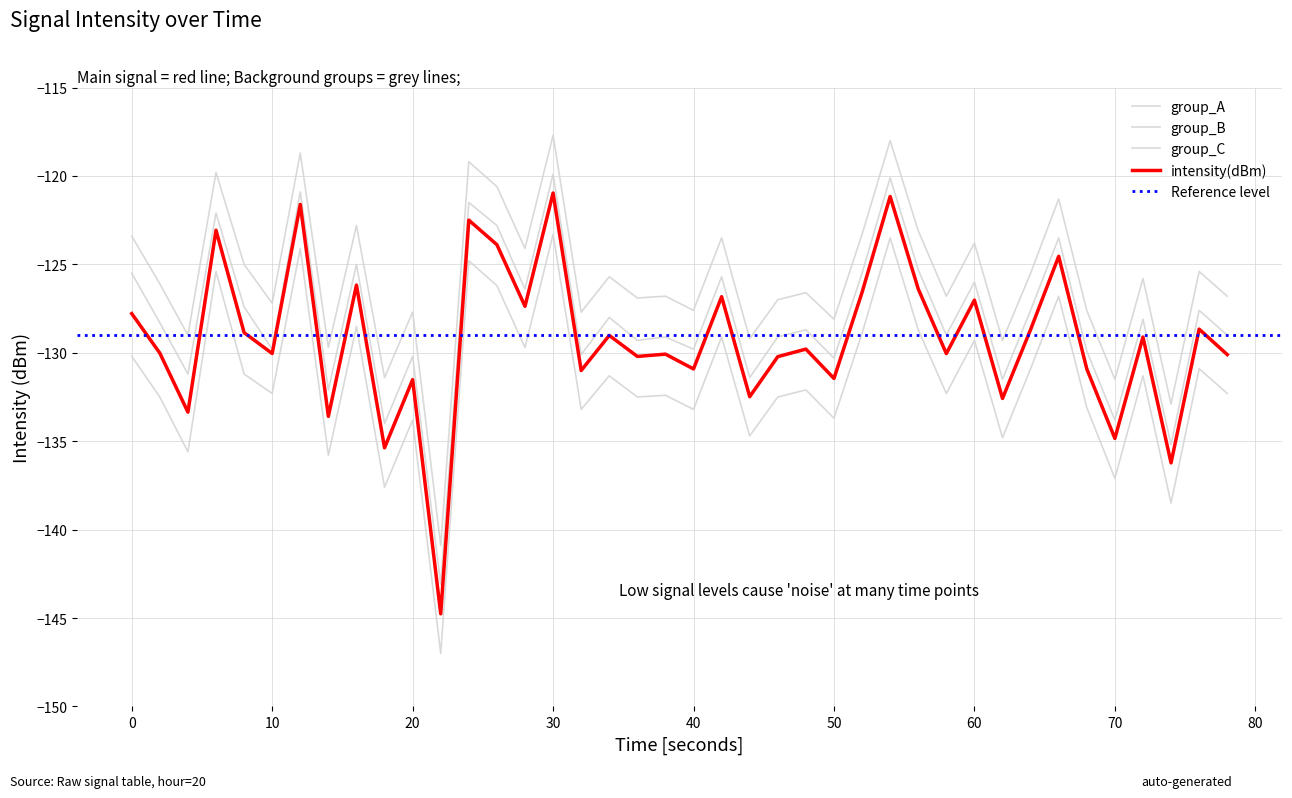

Does the chart have visible grid lines?

Yes